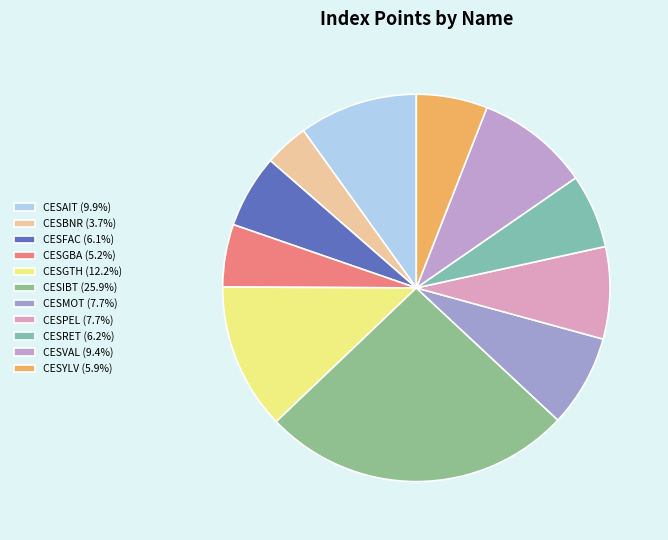

True or false: CESAIT accounts for 10% of the total.

True